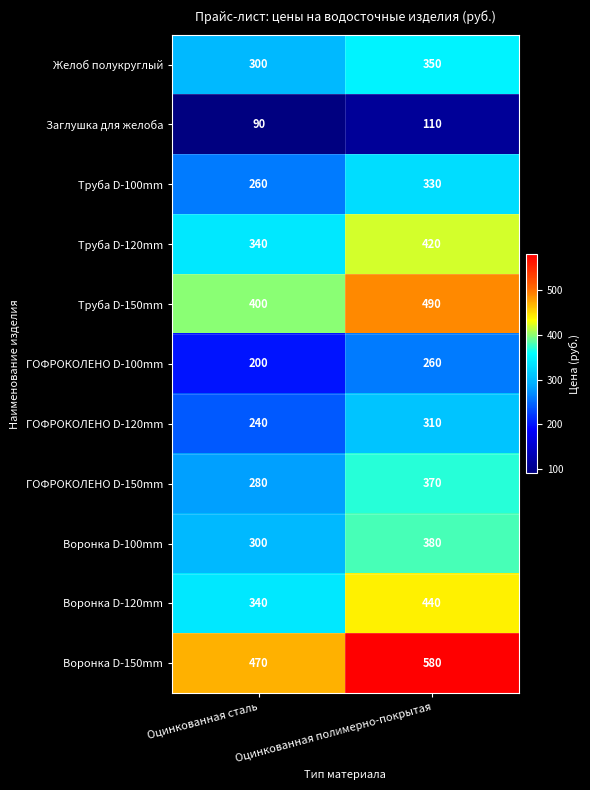

The Воронка D-100mm series shows 524 at Оцинкованная полимерно-покрытая. True or false?

False